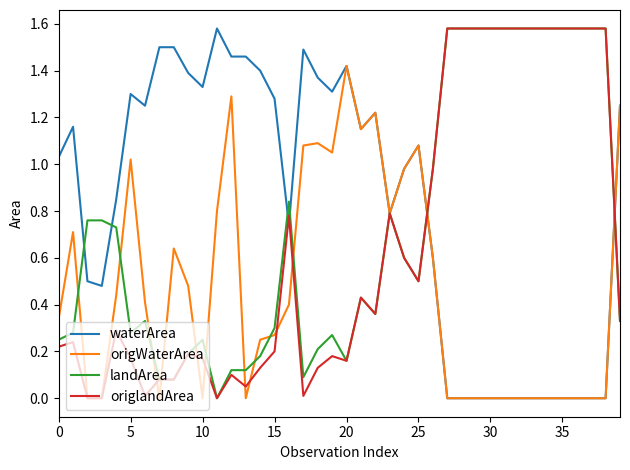

After their last crossing, which series has the higher values: landArea or origWaterArea?

origWaterArea